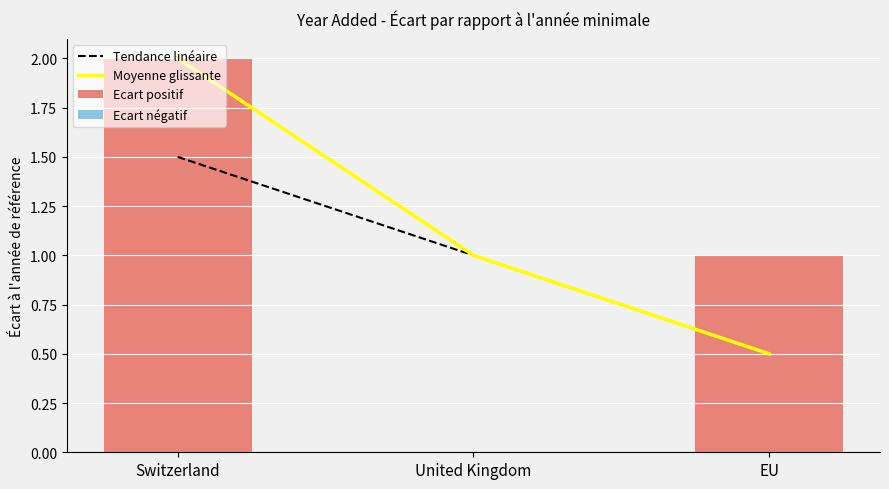

What is the sum of the Ecart positif values at EU and Switzerland?

3